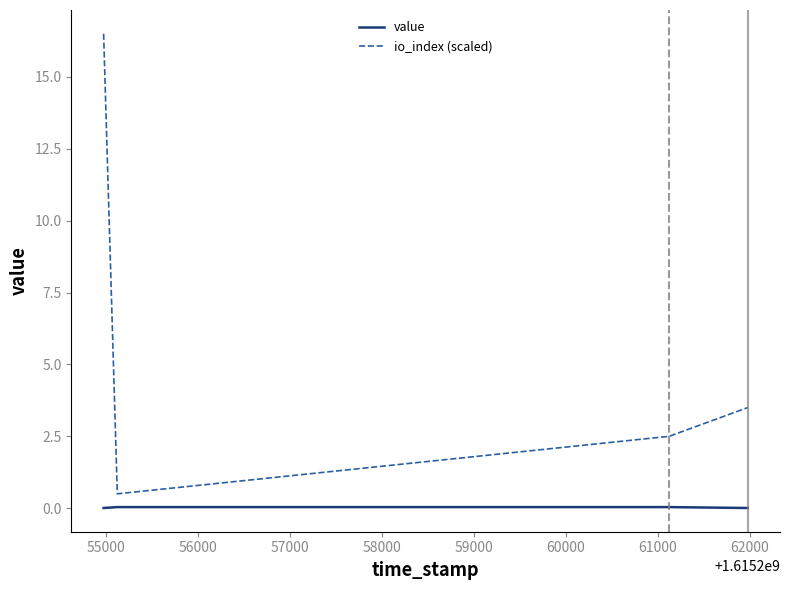

True or false: value has more than 2 interior local peaks.

False